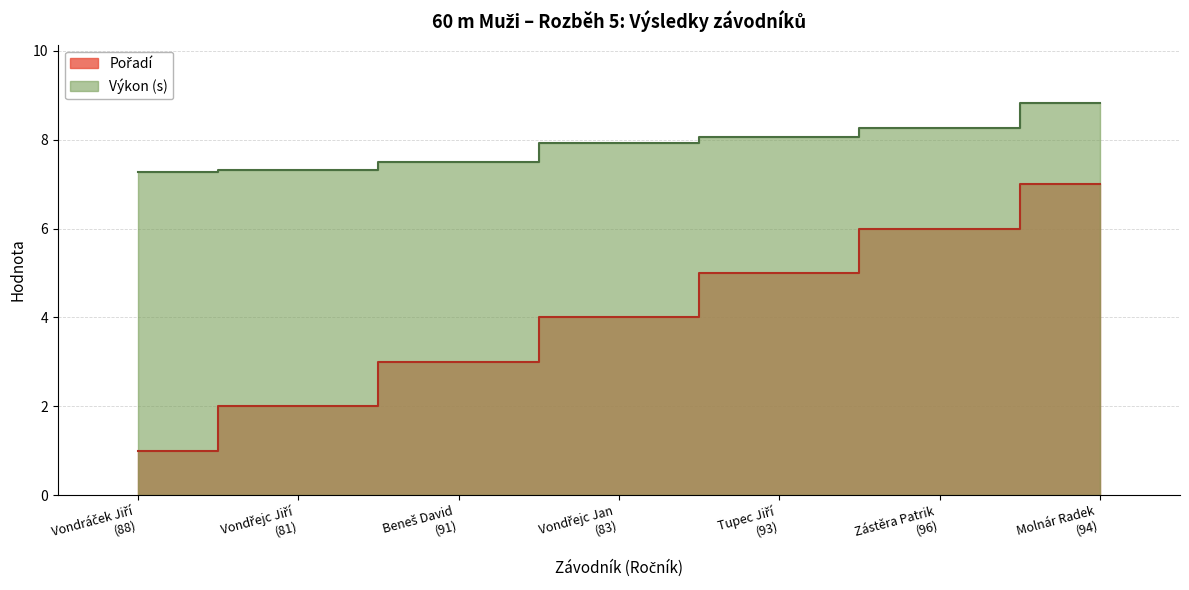

What is the difference between the maximum and second lowest values in the Výkon (s) series?

1.5